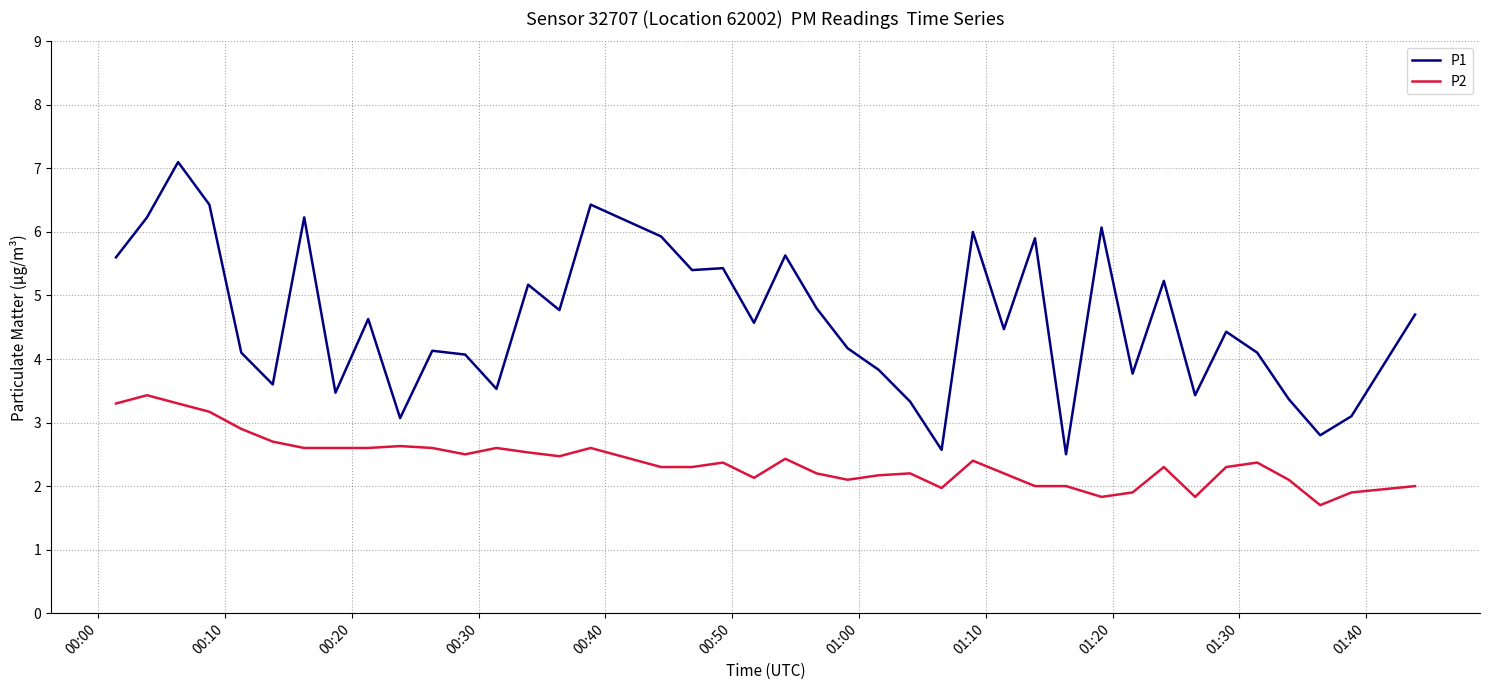

Which series has the largest total across all categories?

P1